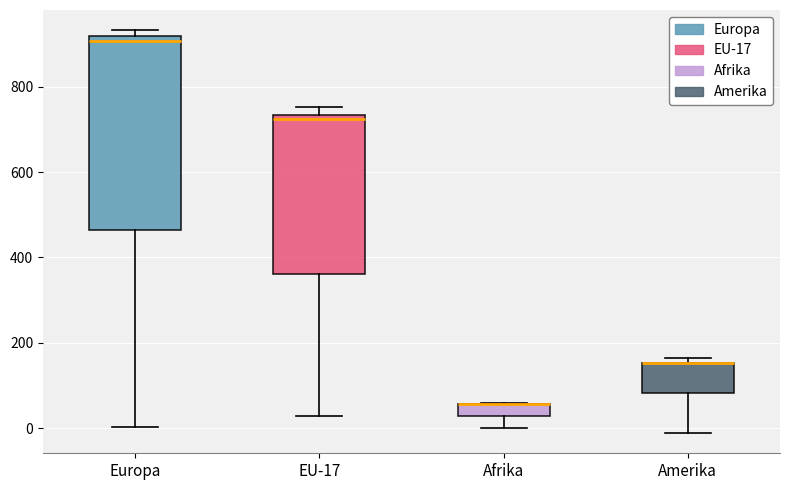

Comparing the boxes themselves (not the whiskers), which one is the tallest?

Europa